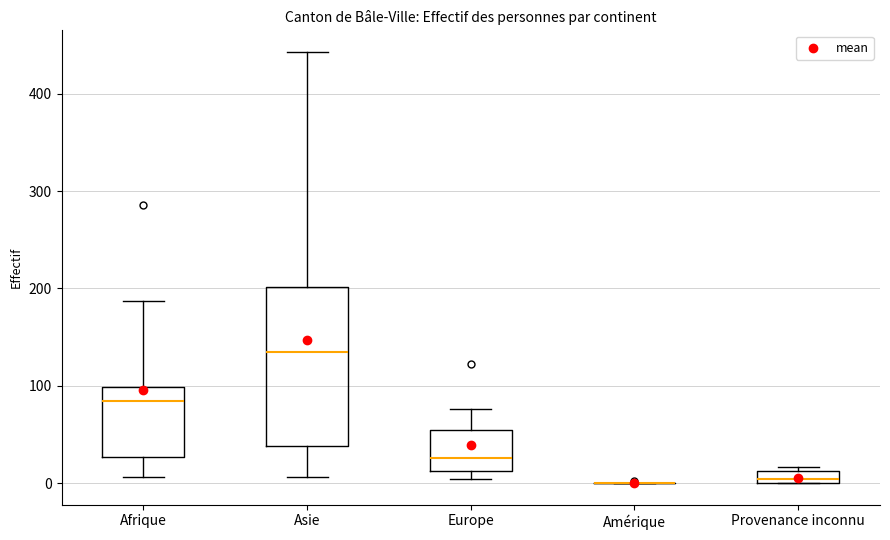

Where is the lower edge of the box for Asie on the y-axis? The values are not printed on the chart, so give them approximately, as read against the axis.

40